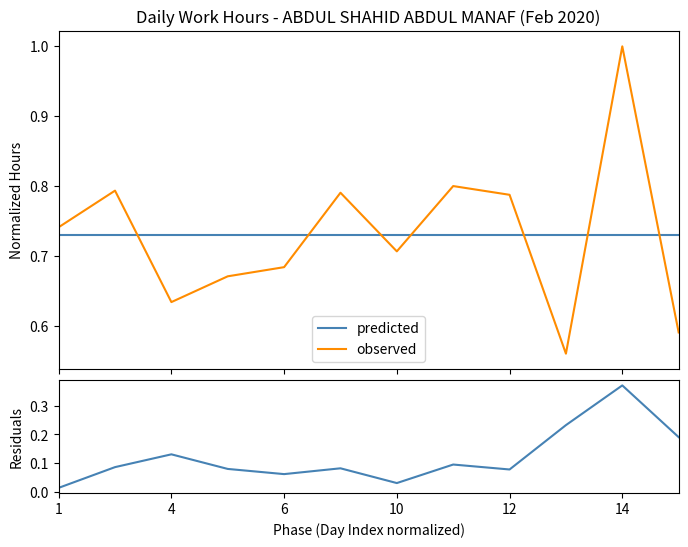

Which series has the widest spread of values?

observed